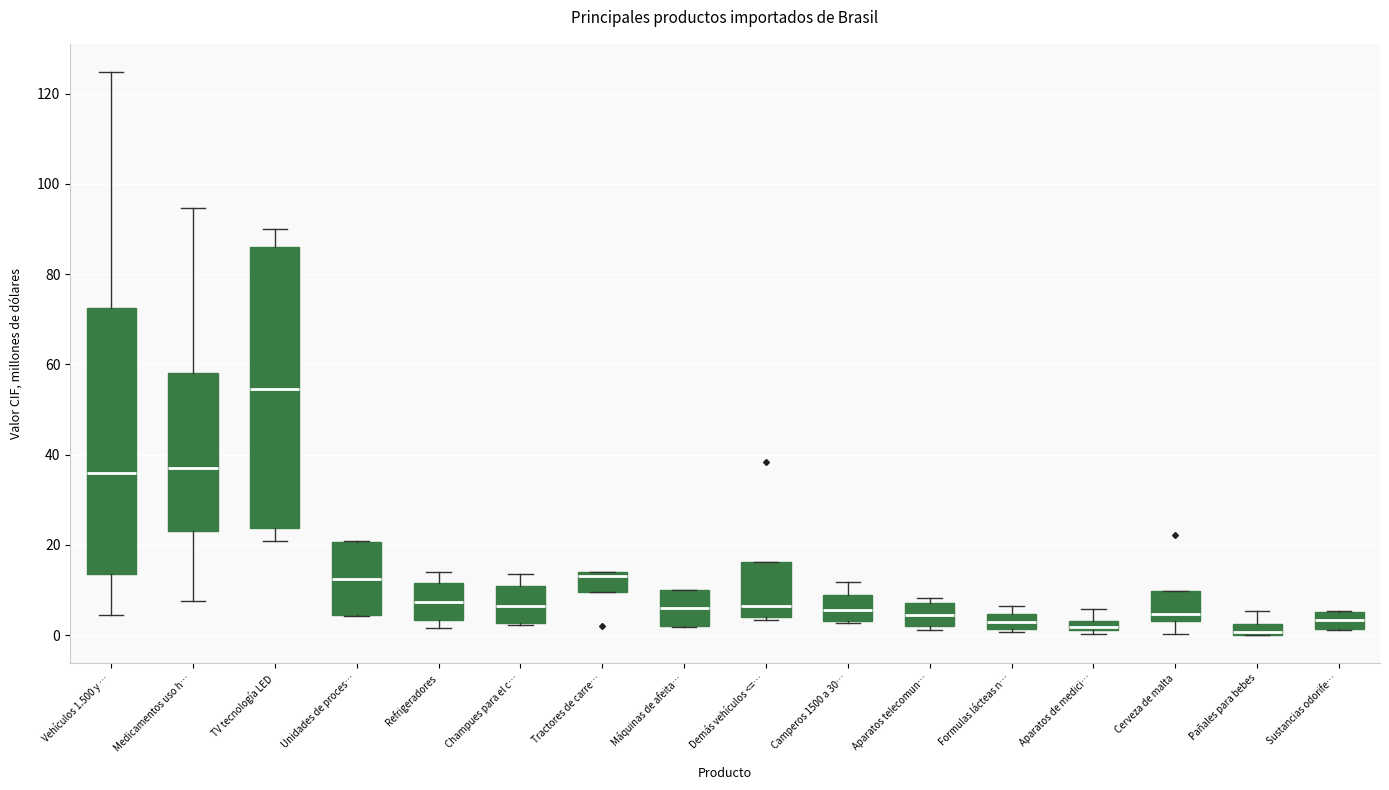

Where does the median line of the box for Aparatos telecomun… sit on the y-axis? The values are not printed on the chart, so give them approximately, as read against the axis.

4